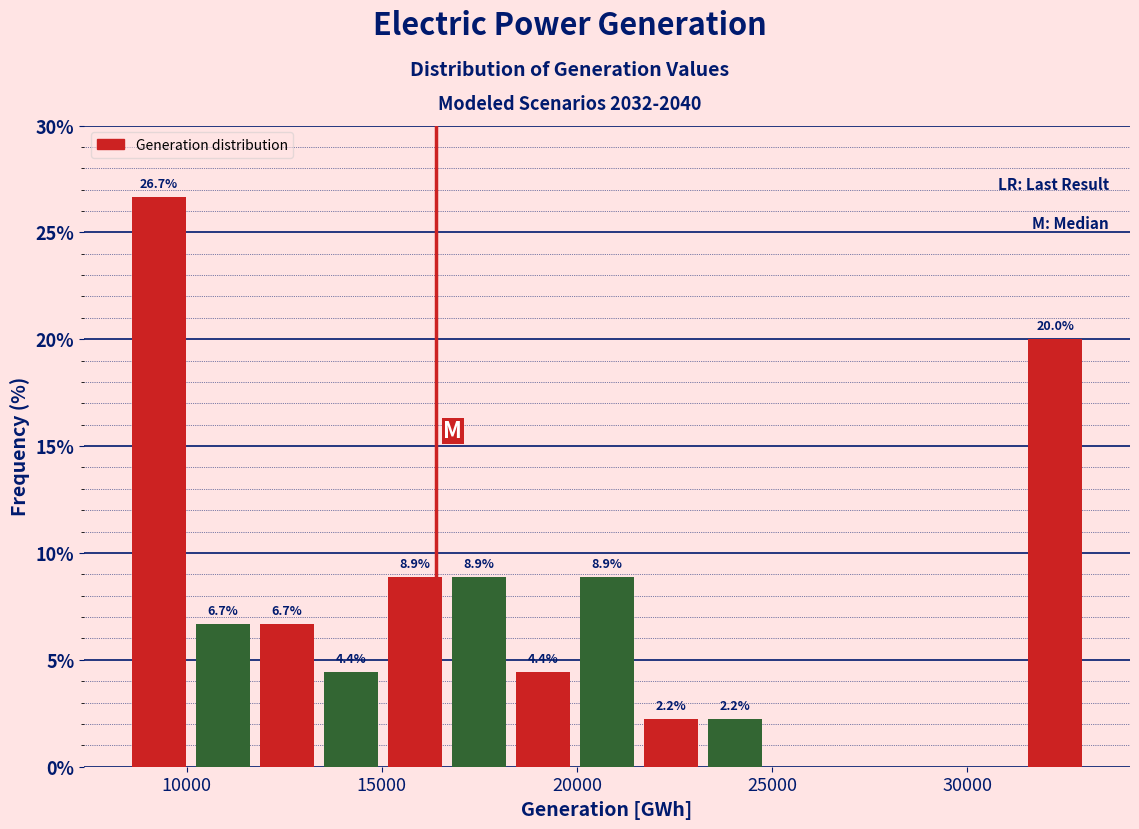

Around what value on the x-axis is the tallest bar? Give the approximate position of its centre, as read against the axis.

9500